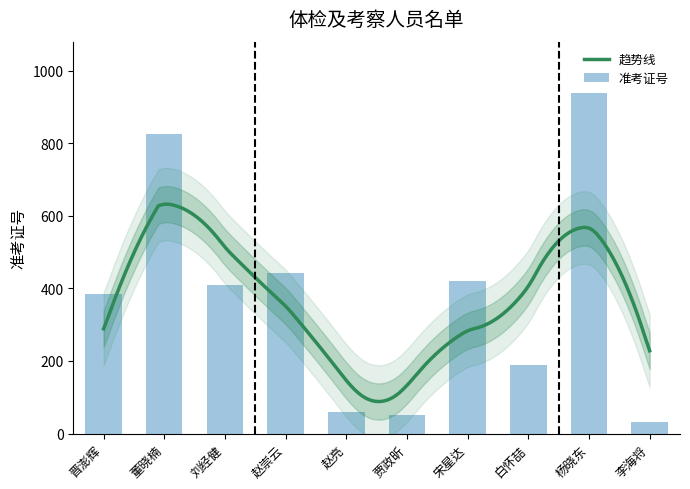

What is the difference between the values at 晋澎辉 and 赵崇云?

57